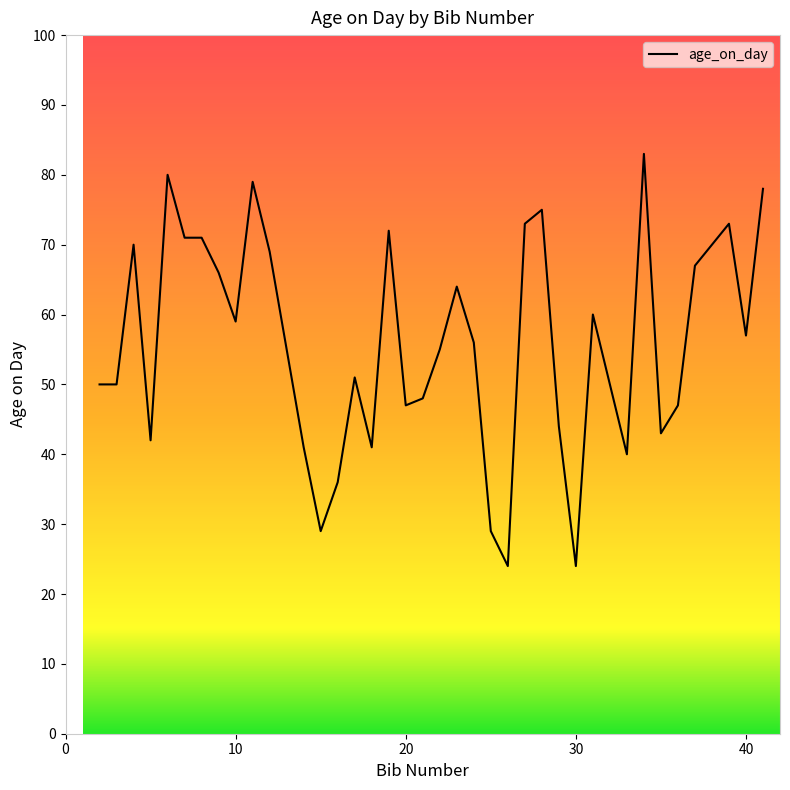

What is the difference between the maximum and minimum values?

59